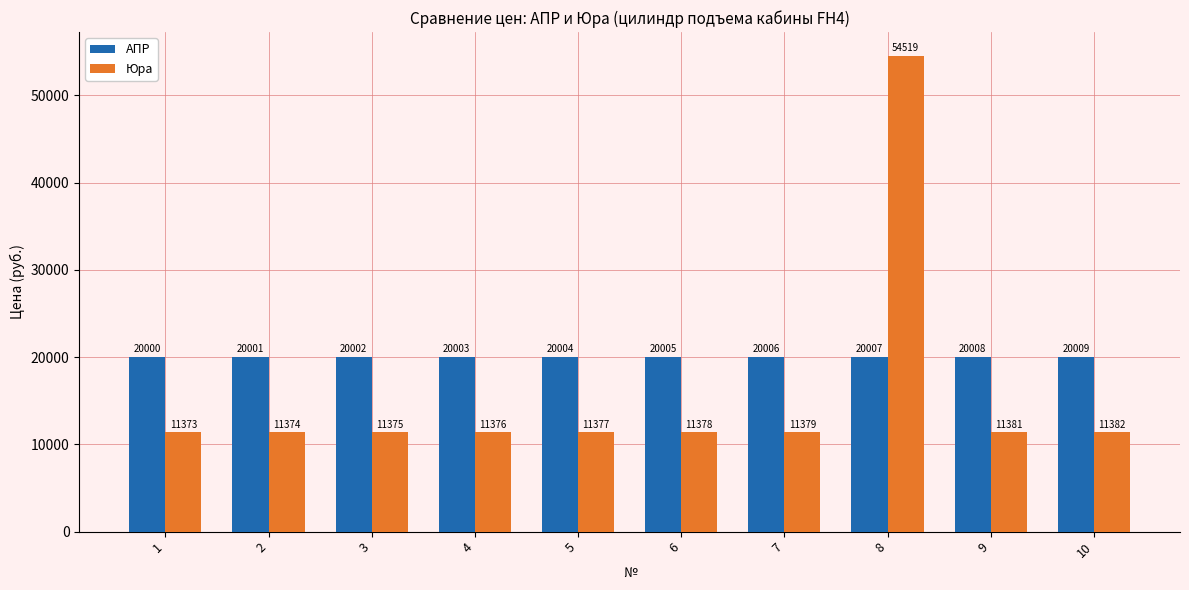

How many data points in АПР are less than 20005?

5